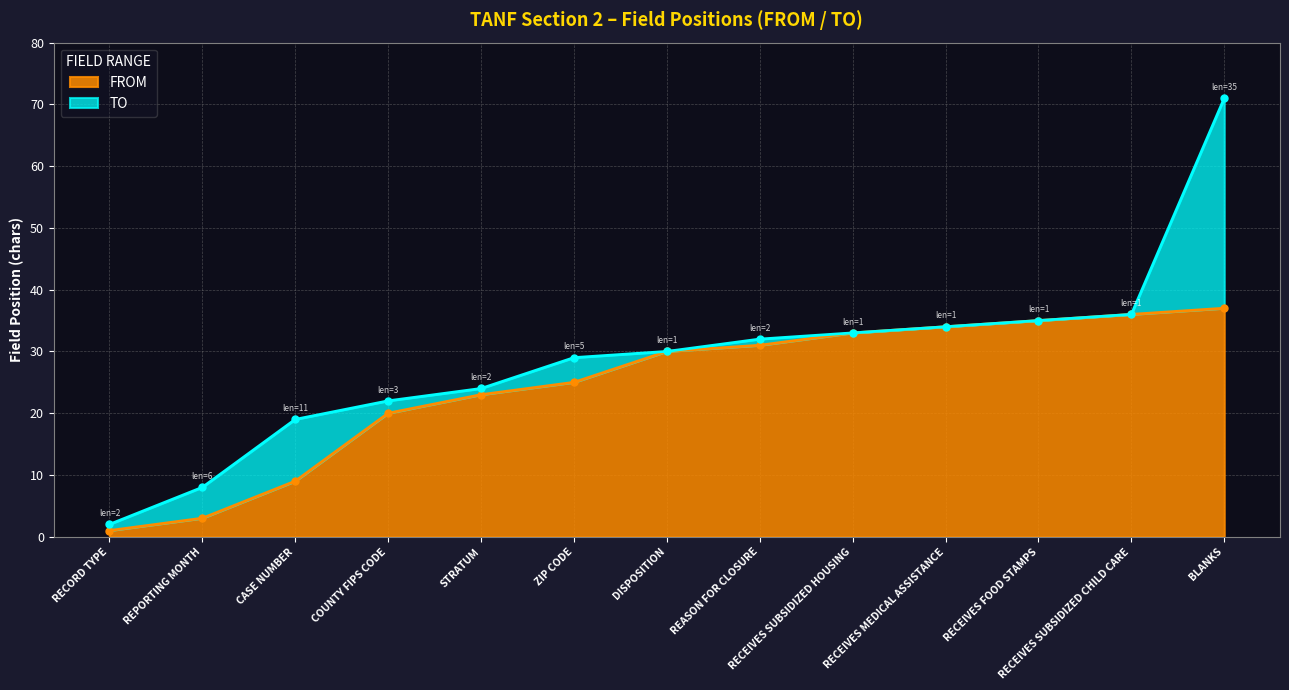

What is the maximum value shown in the chart?

71